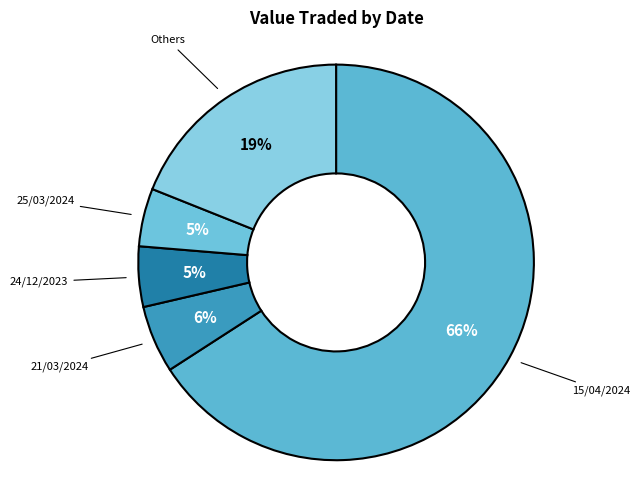

Which category has the biggest portion of the pie?

15/04/2024